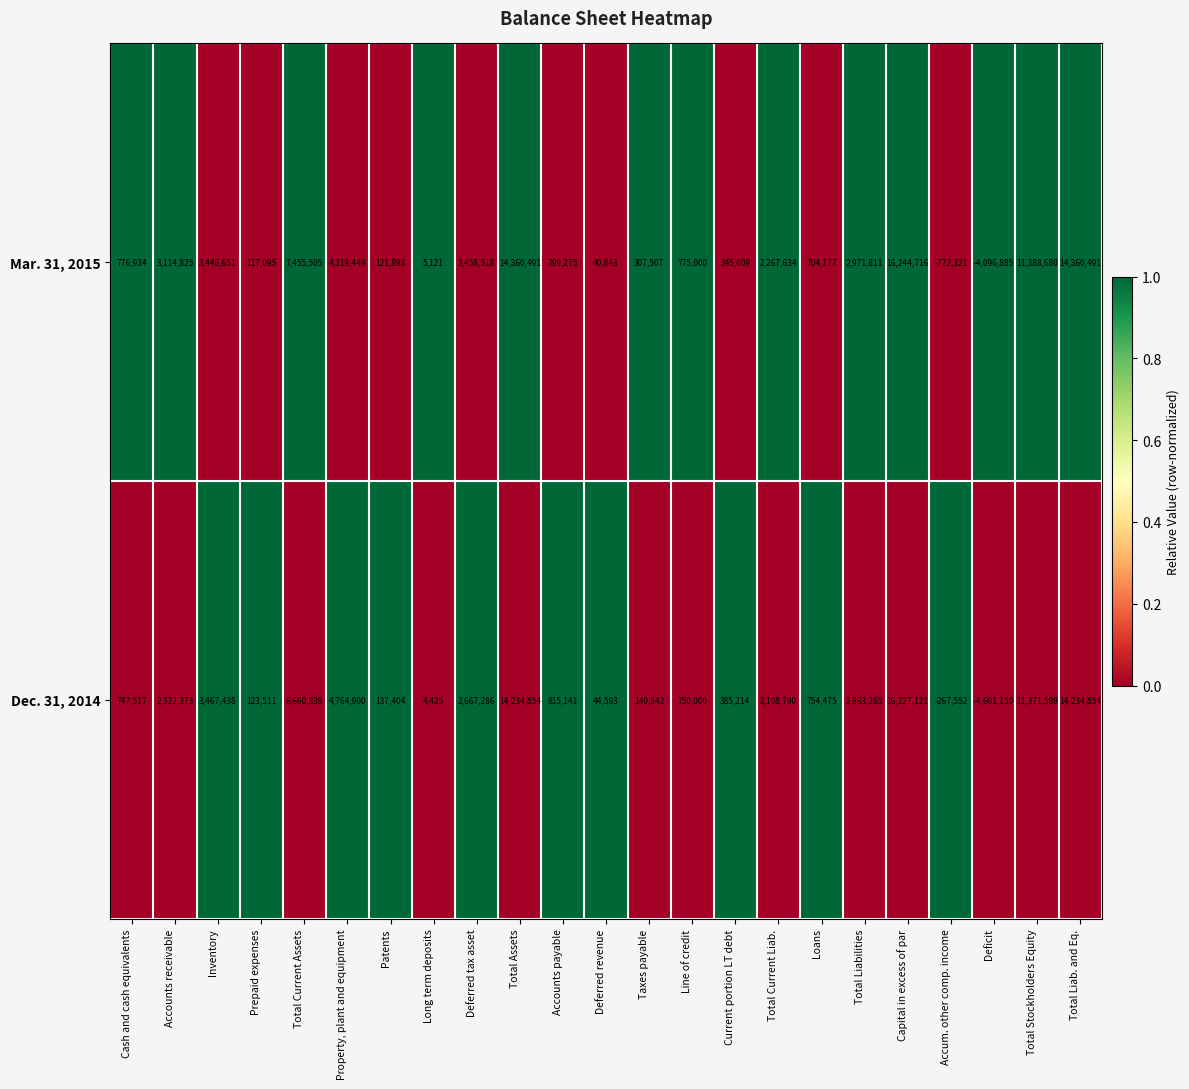

List the series in order of their overall mean, highest first.

Mar. 31, 2015, Dec. 31, 2014